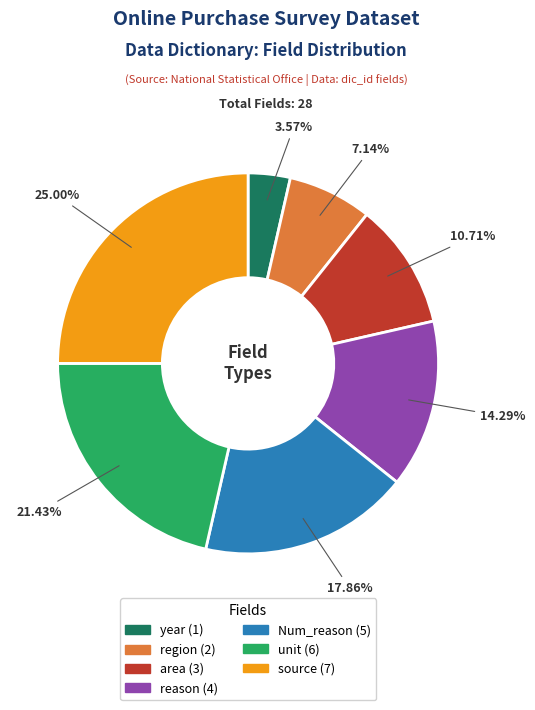

To the nearest percent, what is the difference between the largest and smallest slice percentages?

21%